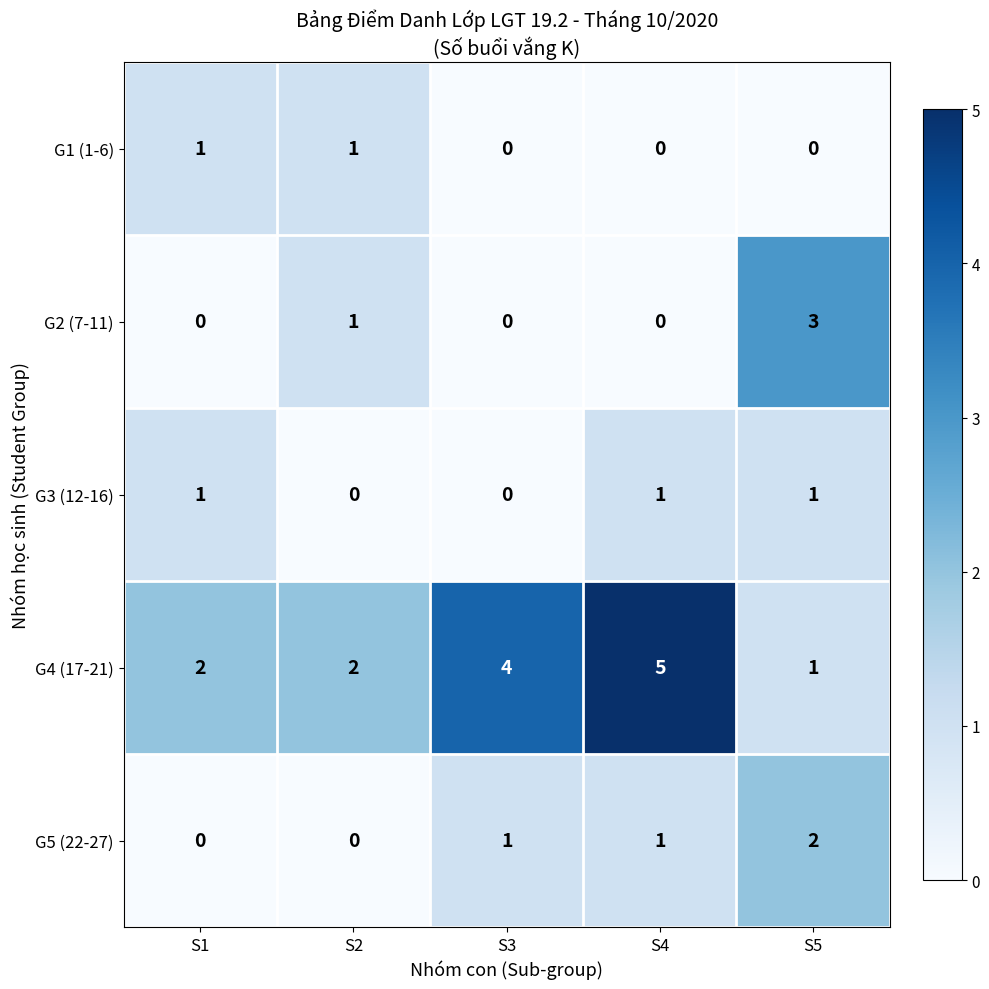

Which series has the largest total across all categories?

G4 (17-21)